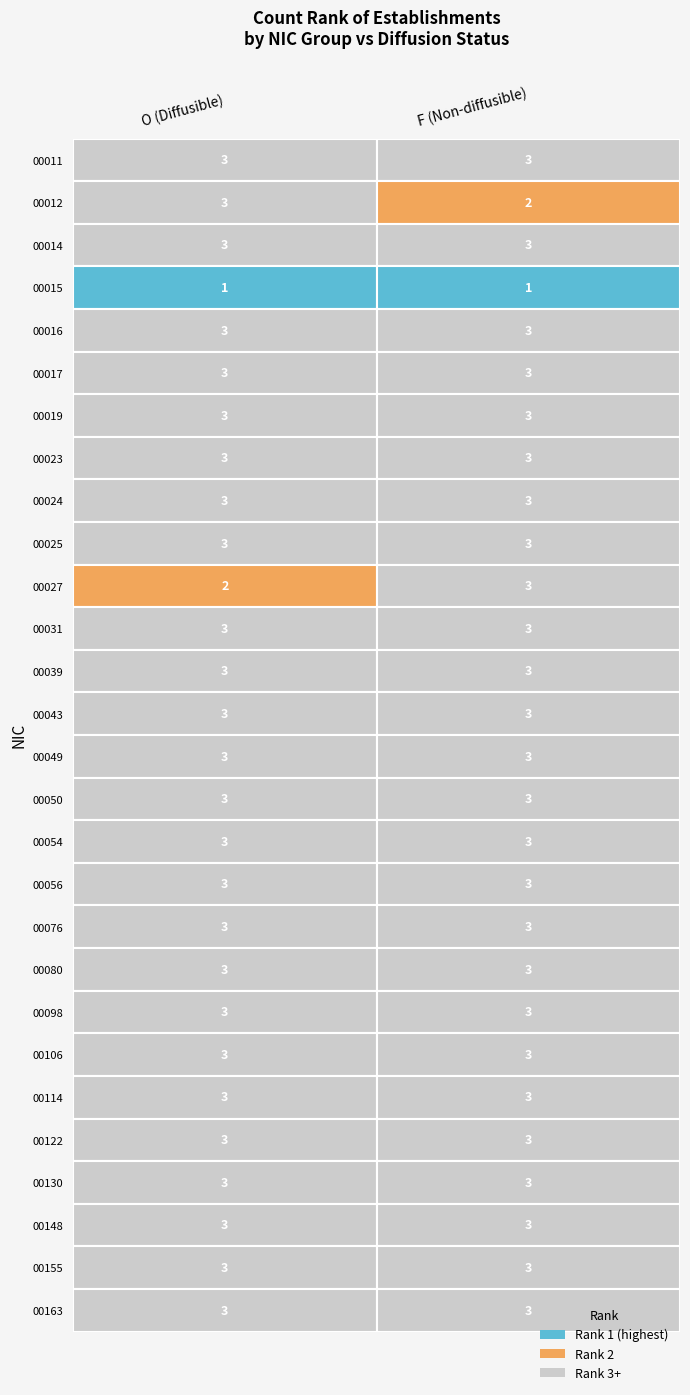

Which category has the lowest value across all series?

F